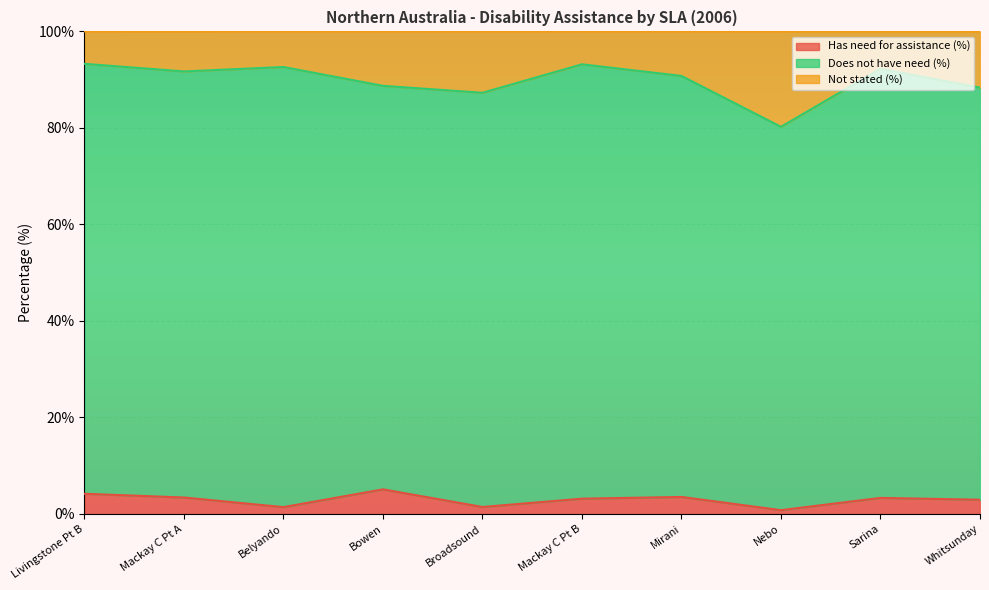

Where does the Has need for assistance (%) series first go above 3?

Livingstone Pt B